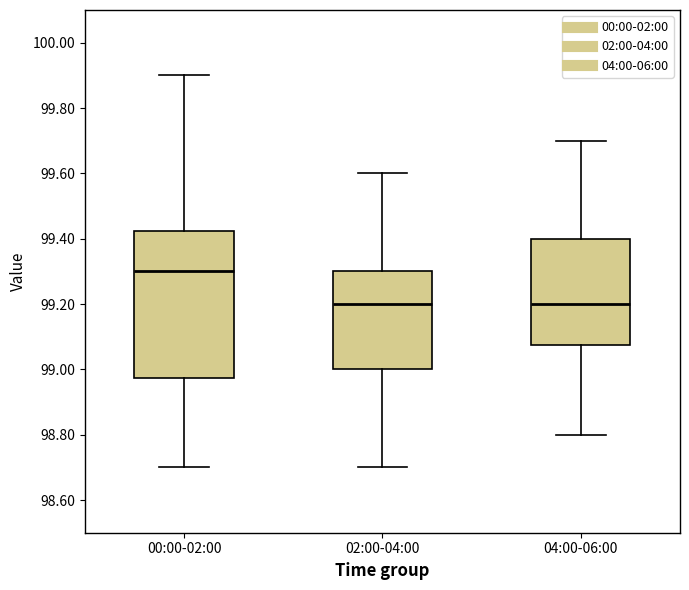

Reading left to right, transcribe this box plot: for each box, give where its median line is, the range the box spans, and where its two whiskers end, as read against the y-axis. The values are not printed on the chart, so give them approximately, as read against the axis.

00:00-02:00: median 99.30, box 98.98 to 99.42, whiskers 98.70 to 99.90
02:00-04:00: median 99.20, box 99.00 to 99.30, whiskers 98.70 to 99.60
04:00-06:00: median 99.20, box 99.08 to 99.40, whiskers 98.80 to 99.70